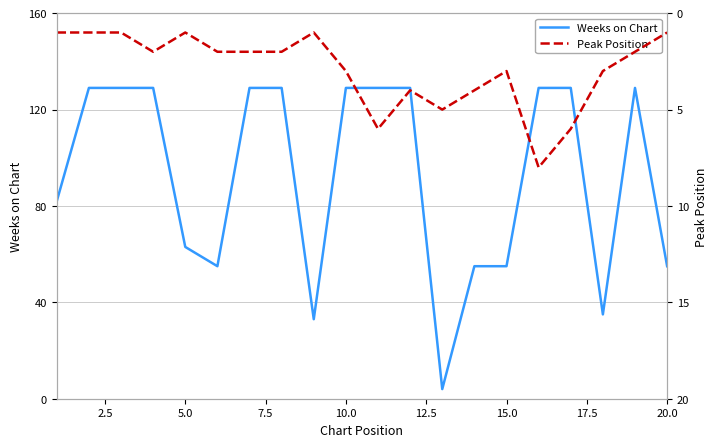

Does the chart have visible grid lines?

Yes